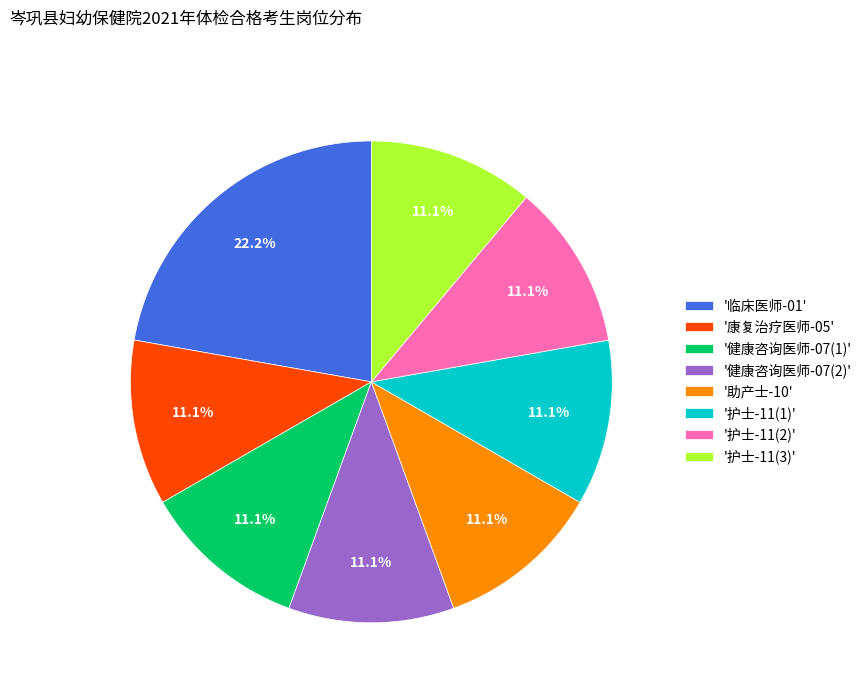

Approximately how many times larger is the value at '健康咨询医师-07(2)' compared to '康复治疗医师-05'?

1.0